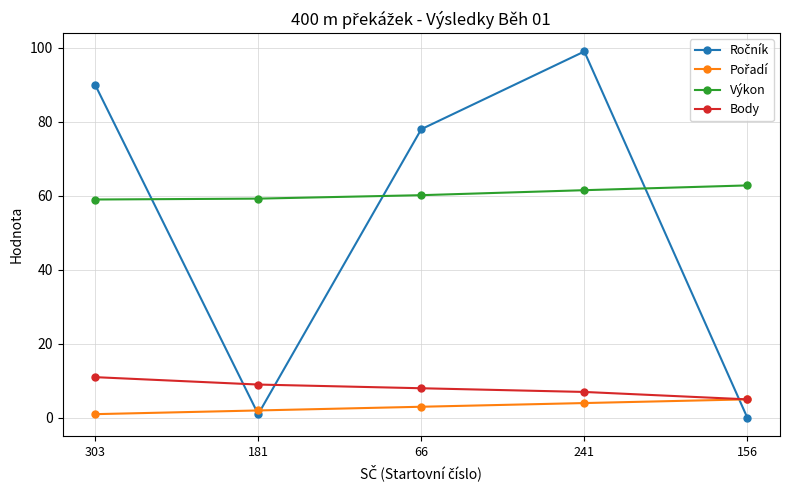

What position from the left is 241?

4